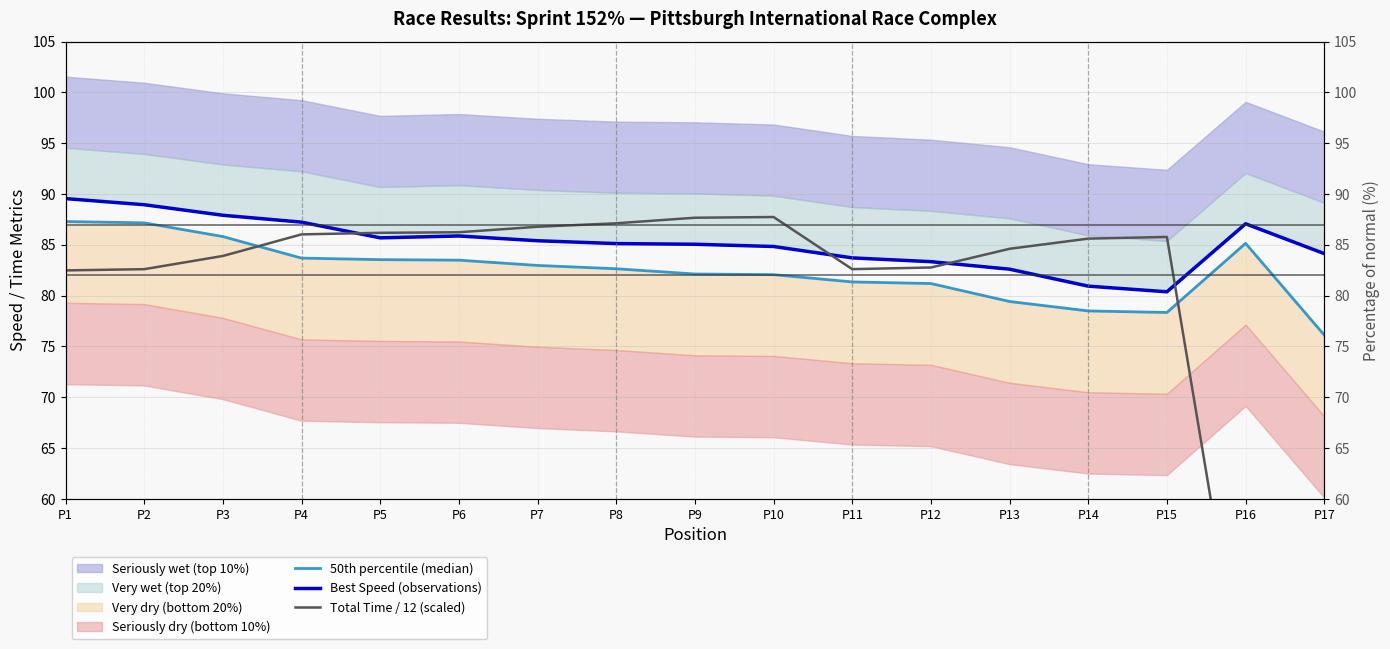

Which label corresponds to the smallest value in the chart?

P17